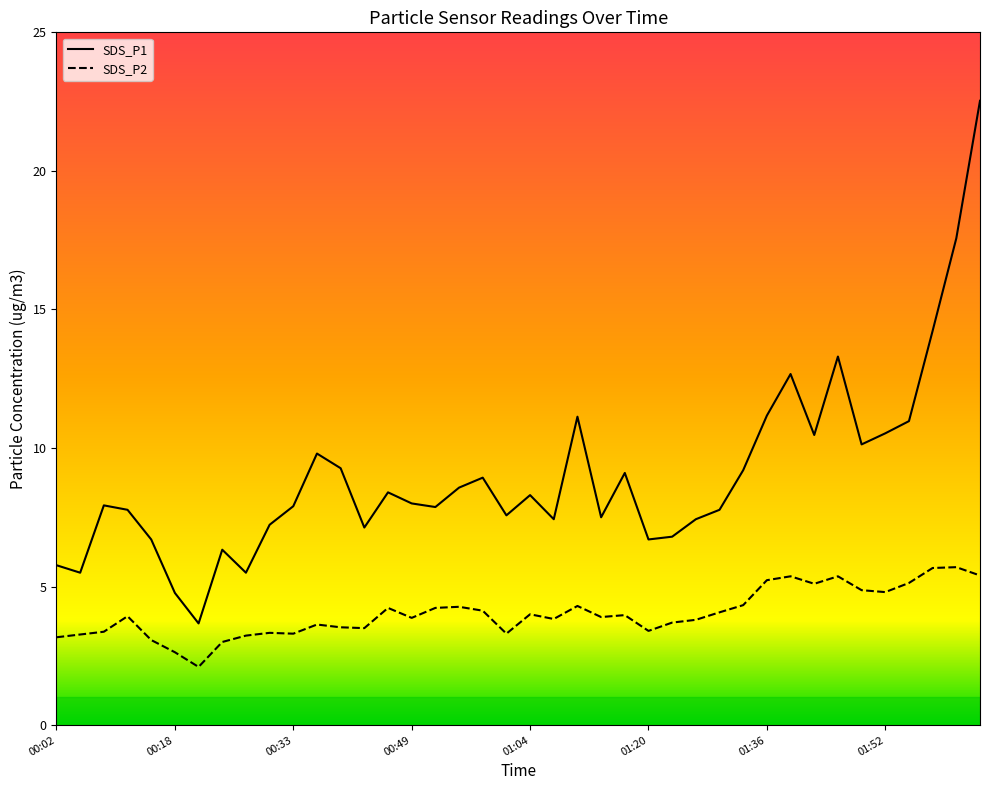

What is the average value of the SDS_P2 series?

4.0